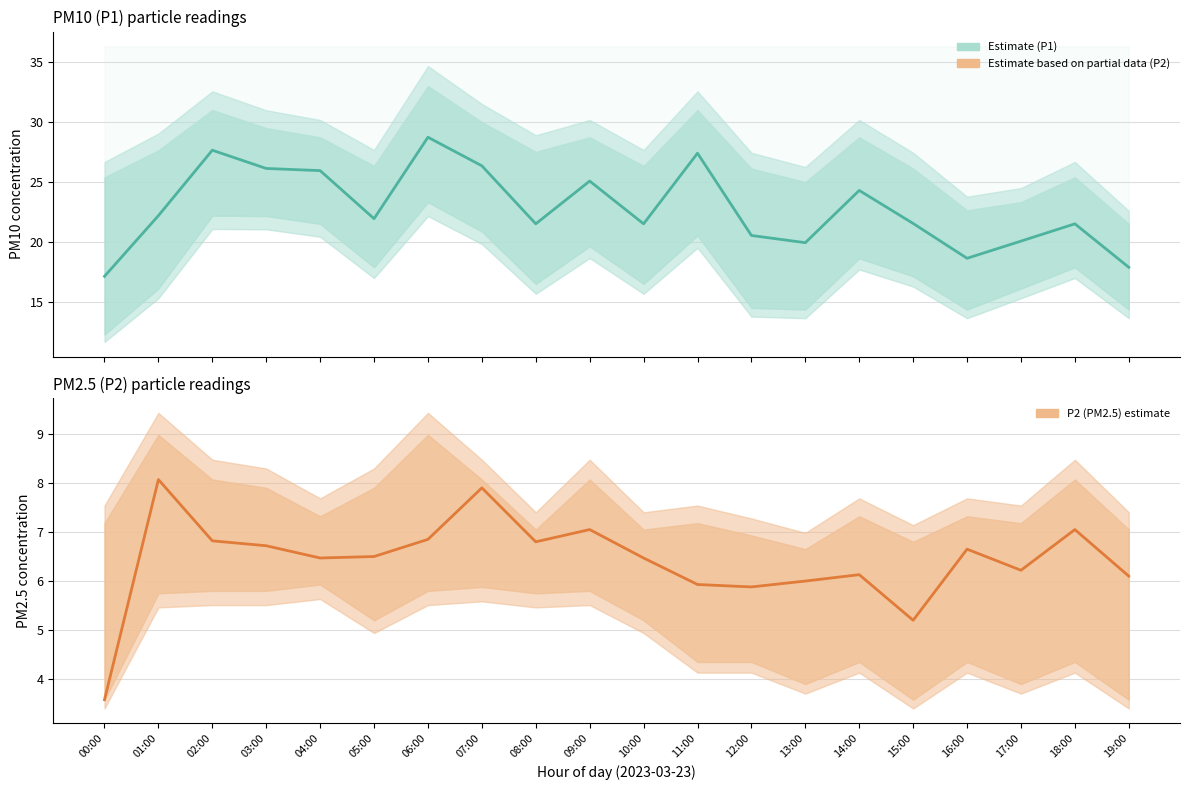

At 13:00, list the series in order from largest to smallest.

P1 (PM10), P2 (PM2.5)